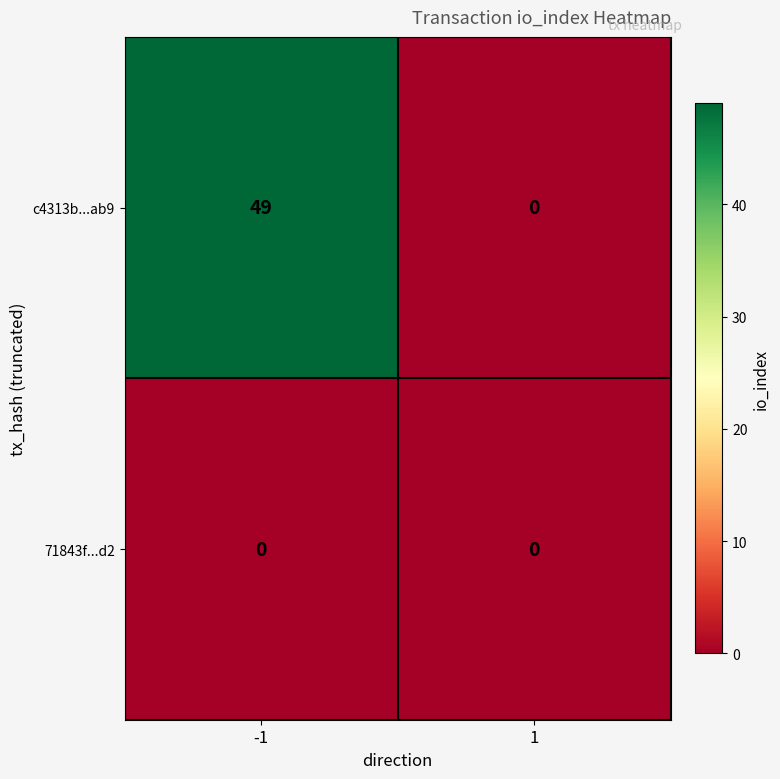

Between -1 and 1, which series saw the biggest shift?

c4313b...ab9